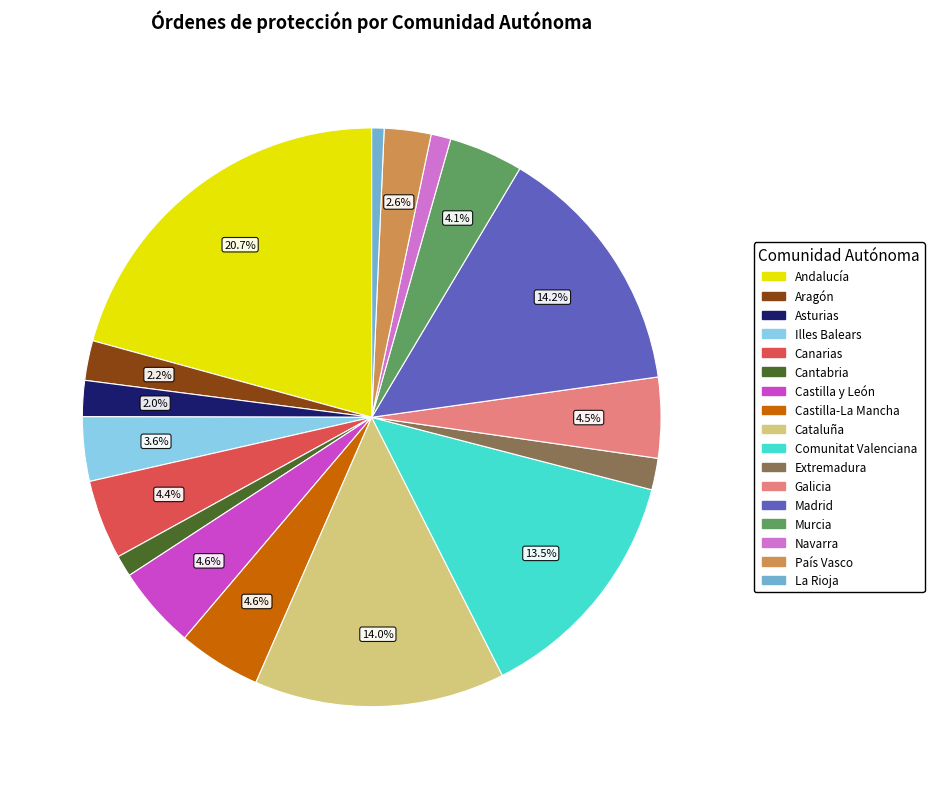

What is the largest slice in the pie chart?

Andalucía